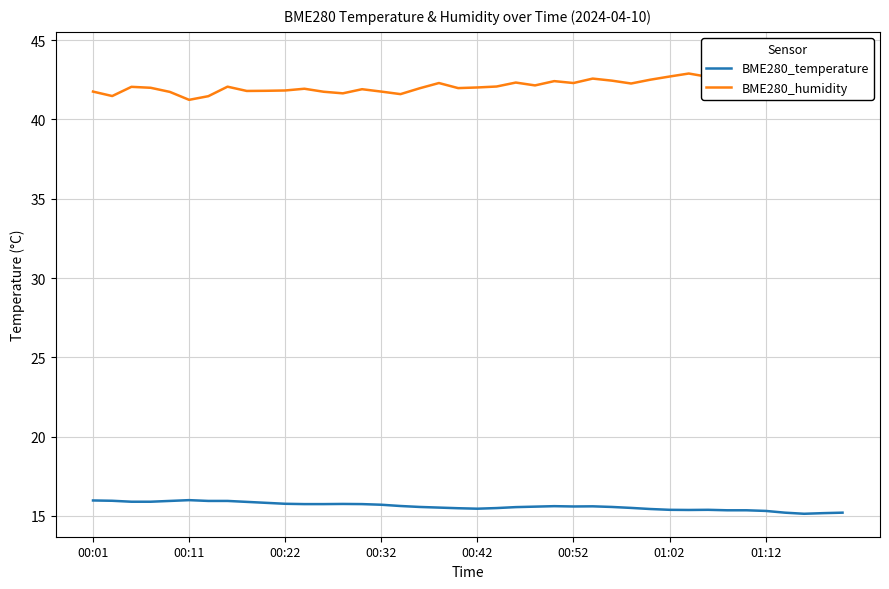

Is it true that BME280_temperature equals 9.3 at 11?

False